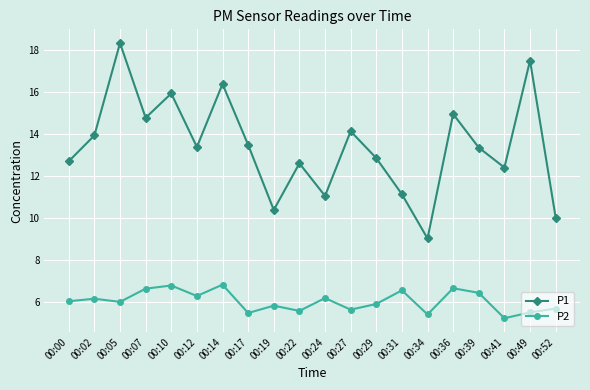

Rank the series by their maximum value, from lowest to highest.

P2, P1